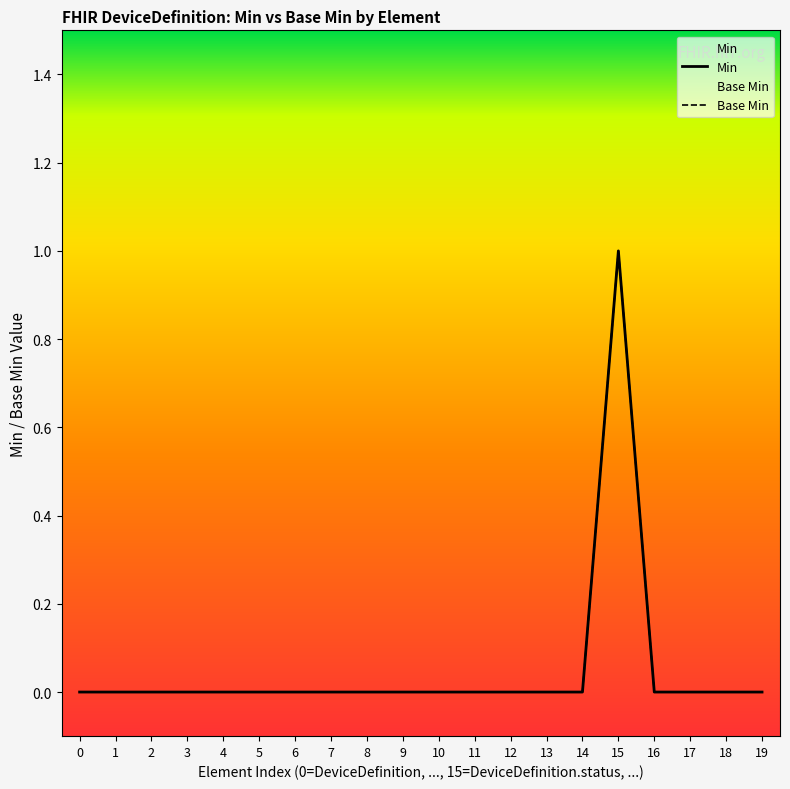

What is the difference between the maximum and minimum values in the Min series?

1